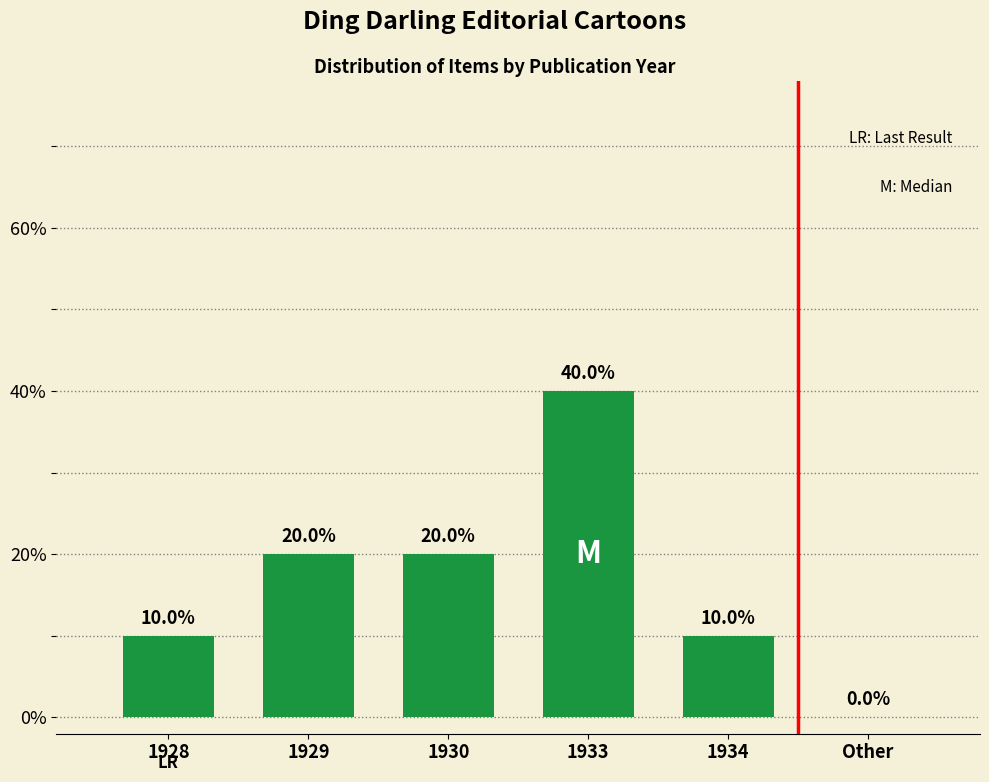

What is the sum of all values?

100